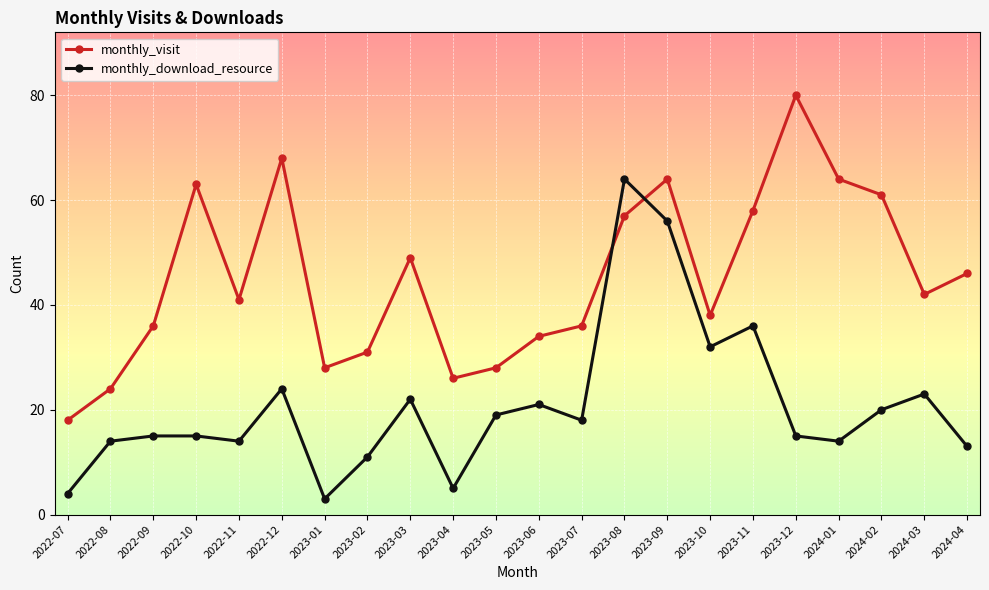

How many data points in monthly_download_resource are less than 18?

11